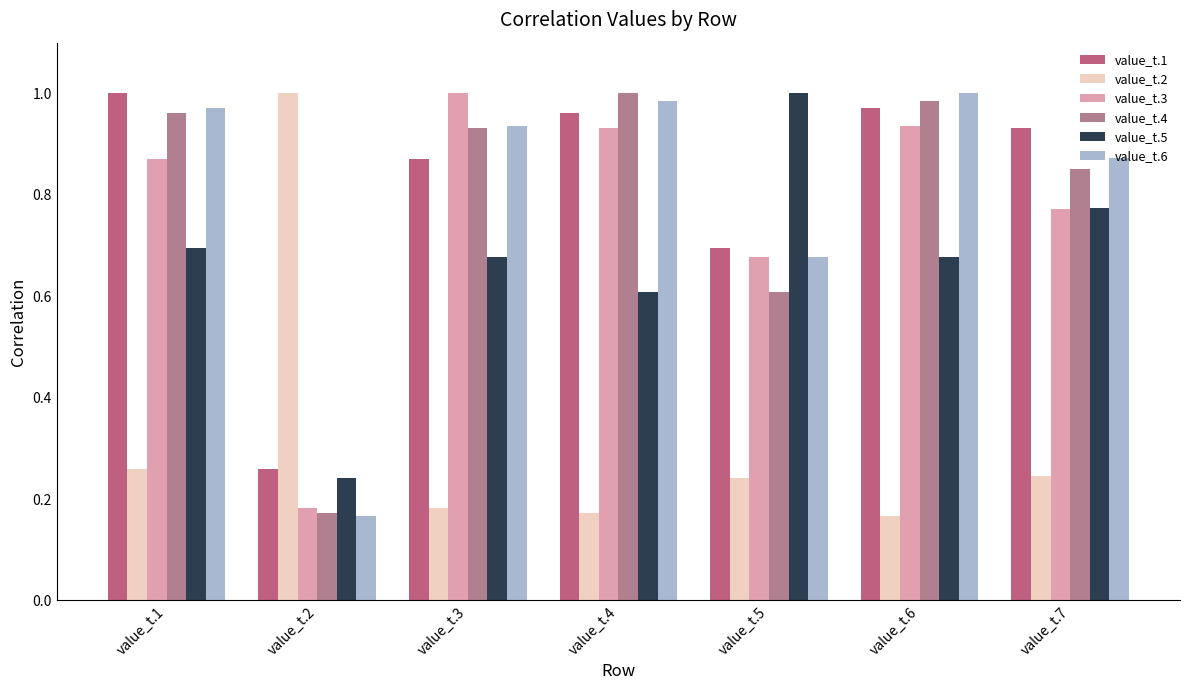

At how many categories does at least one series exceed 0?

7